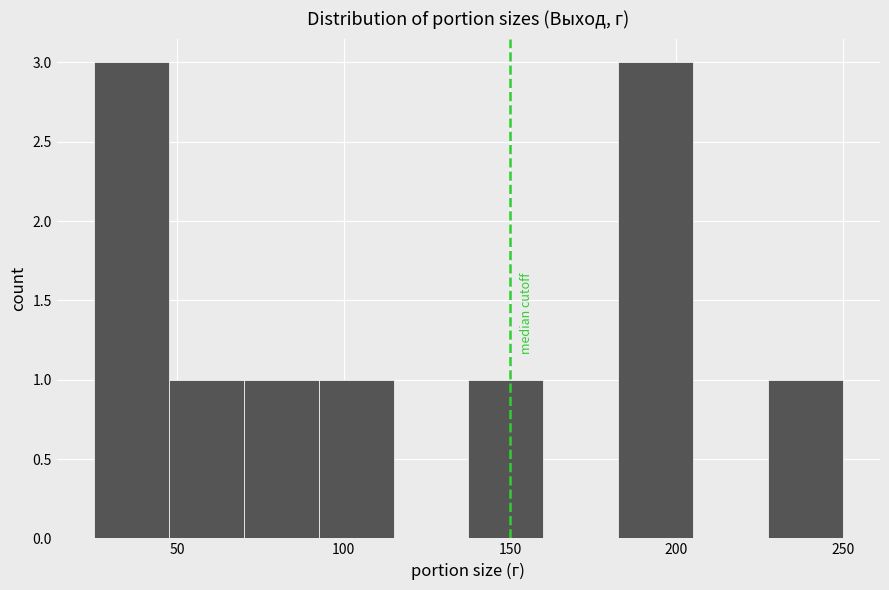

Reading left to right, transcribe this chart: for each bar, give the range it covers on the x-axis and its height. Neither the bar edges nor the heights are printed on the chart, so give them approximately, as read against the axes.

25.0 to 47.5: 3
47.5 to 70.0: 1
70.0 to 92.5: 1
92.5 to 115.0: 1
115.0 to 137.5: 0
137.5 to 160.0: 1
160.0 to 182.5: 0
182.5 to 205.0: 3
205.0 to 227.5: 0
227.5 to 250.0: 1